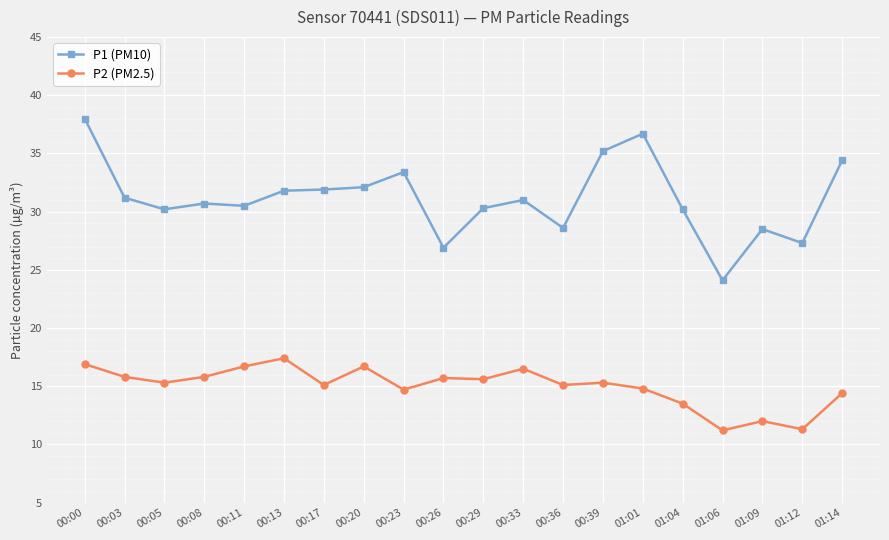

What are all the series names shown in the legend?

P1 (PM10), P2 (PM2.5)